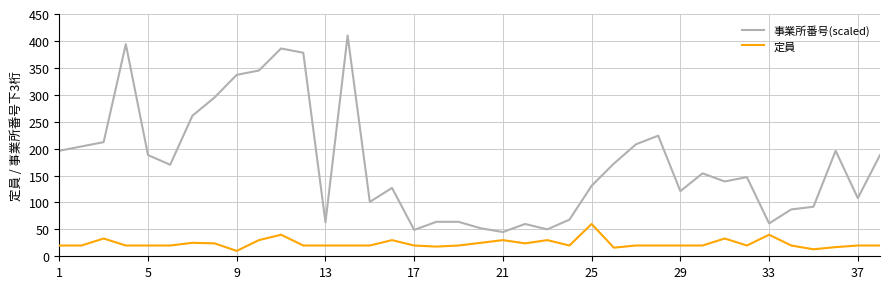

What is the average value of the 事業所番号(scaled) series?

172